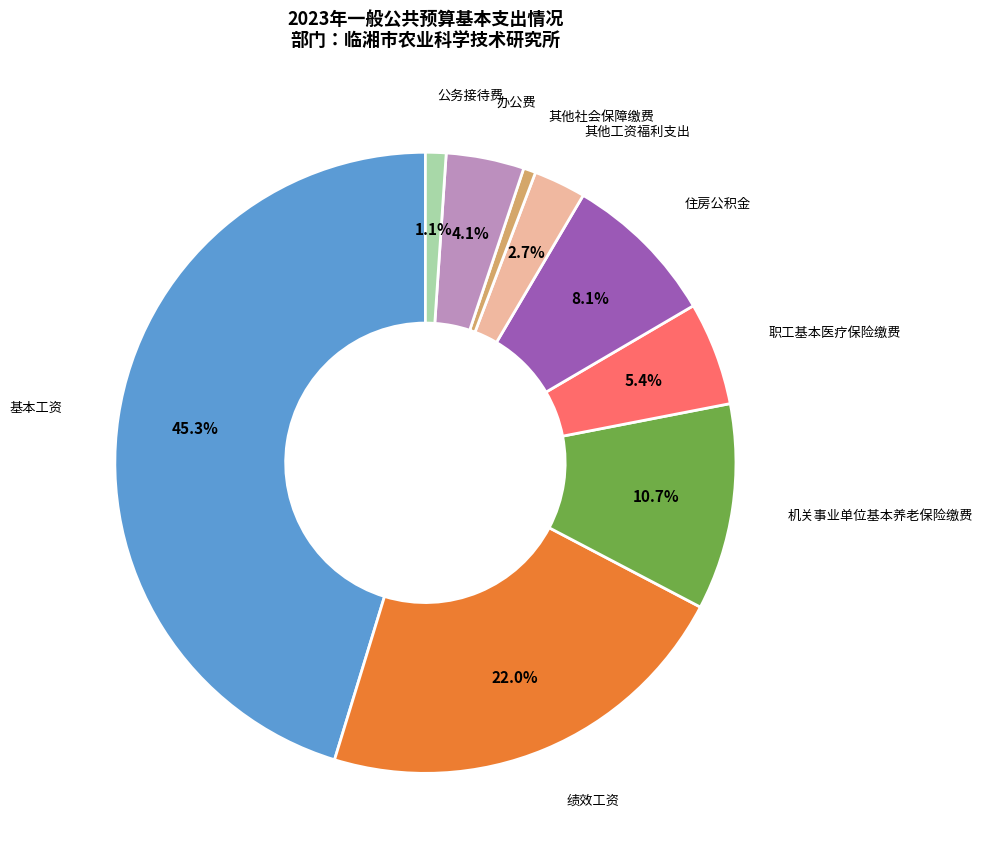

Is there any slice that represents more than half of the pie?

No